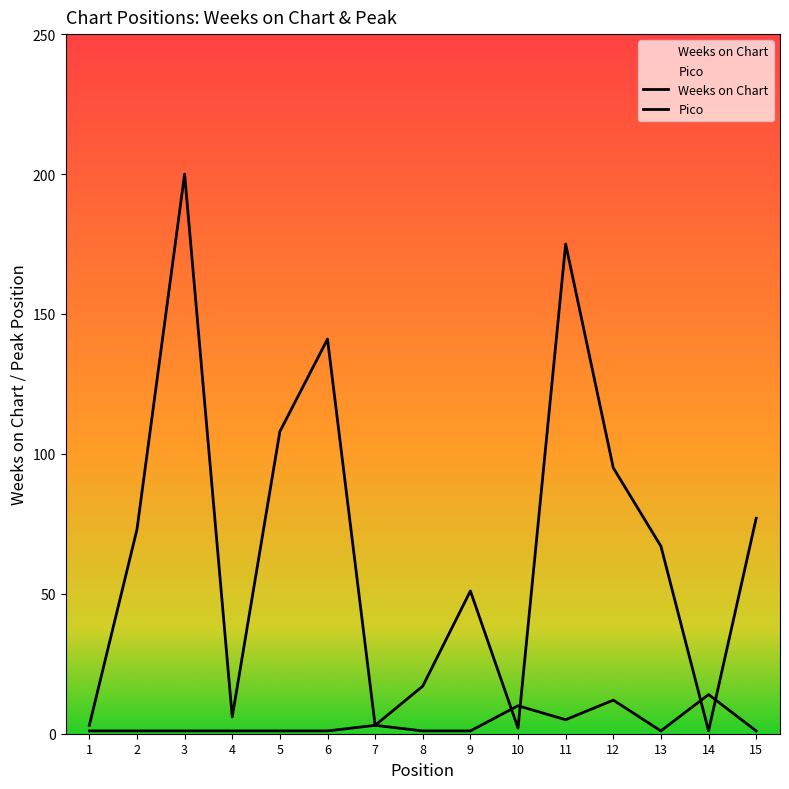

How many interior local valleys does the Pico series have?

2